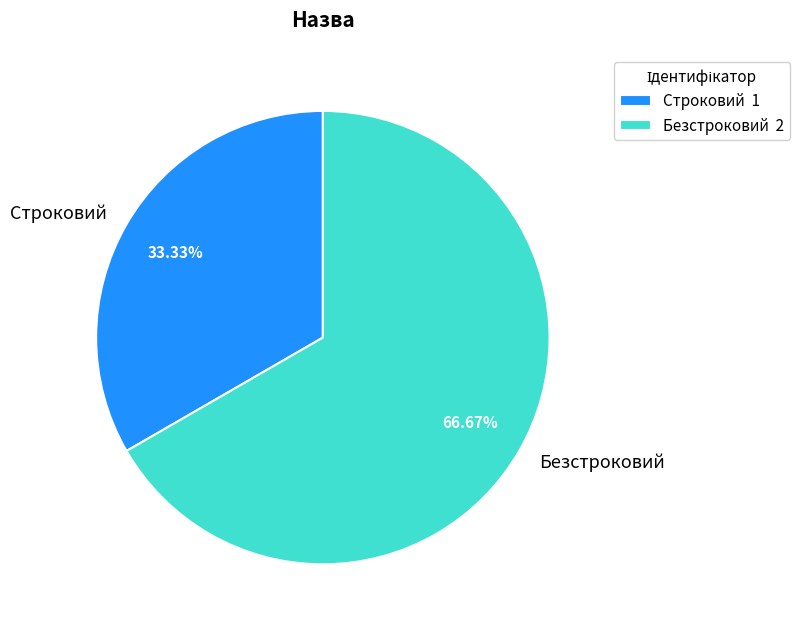

What is the smallest slice in the pie chart?

Строковий